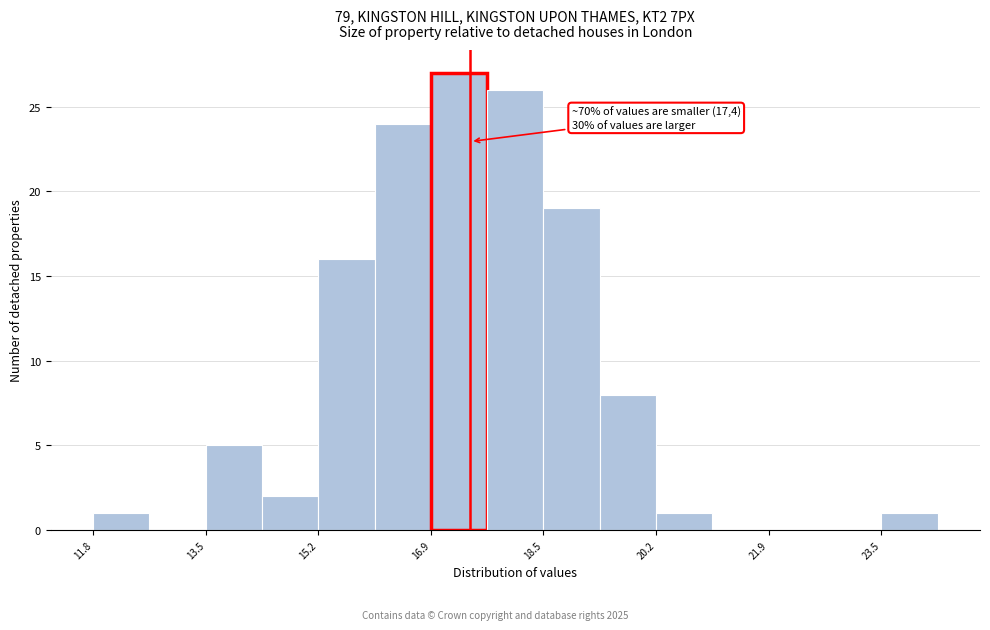

Over which range of the x-axis is the bar tallest?

16.8 to 17.6